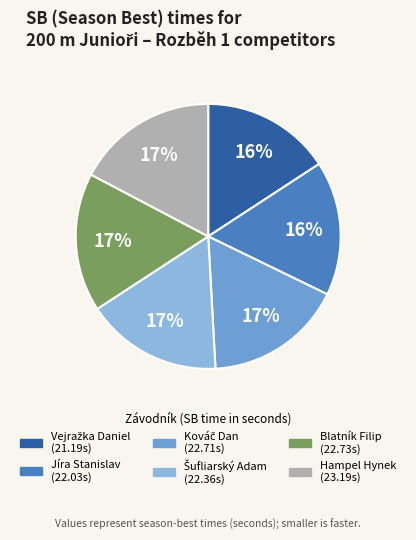

To the nearest percent, what is the difference between the Jíra Stanislav and Hampel Hynek slice percentages?

1%